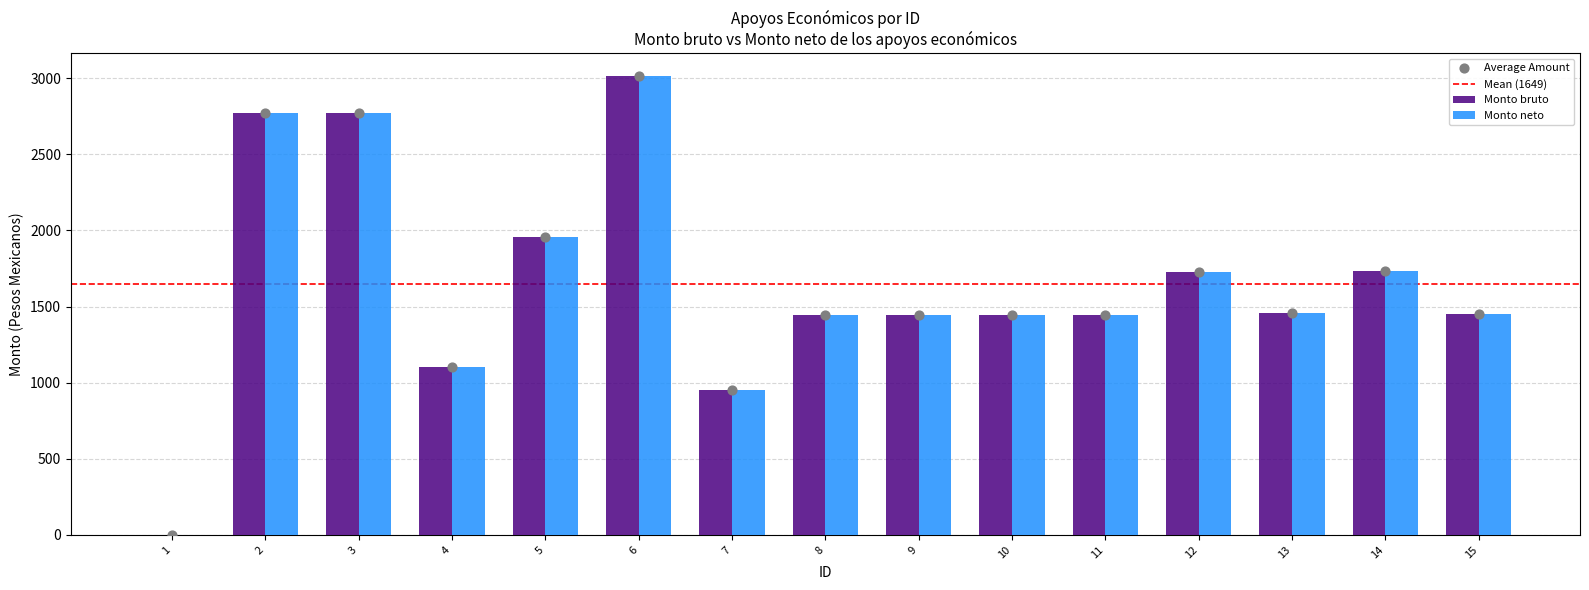

Is the value of Monto bruto at 11 greater than the value of Monto neto at 1?

Yes